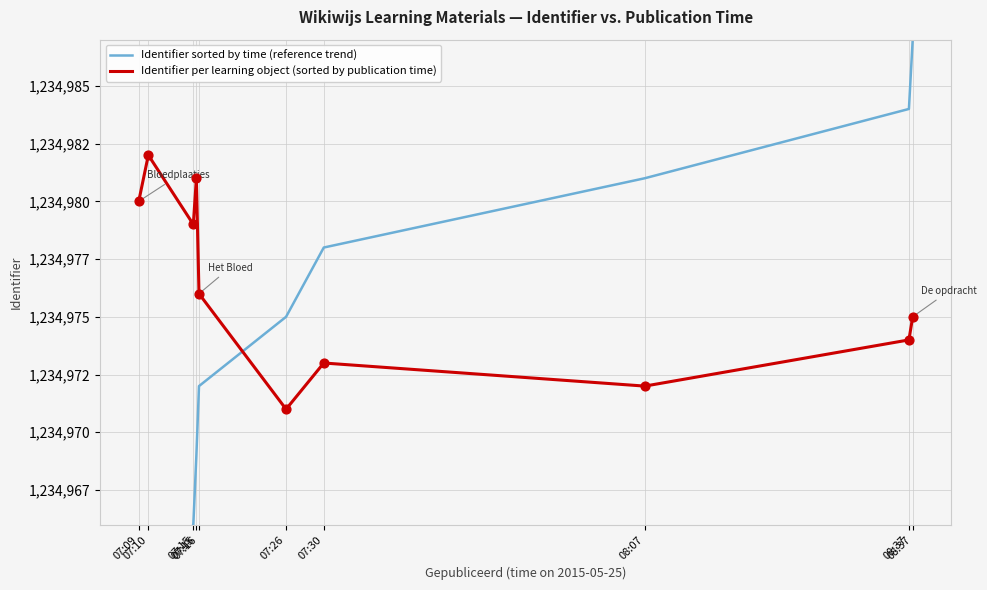

Which series contains the lowest Y value?

Identifier sorted by time (reference trend)